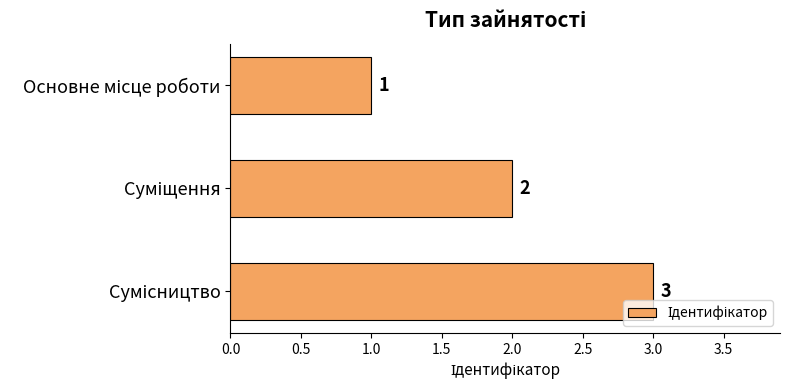

What is the sum of all values?

6